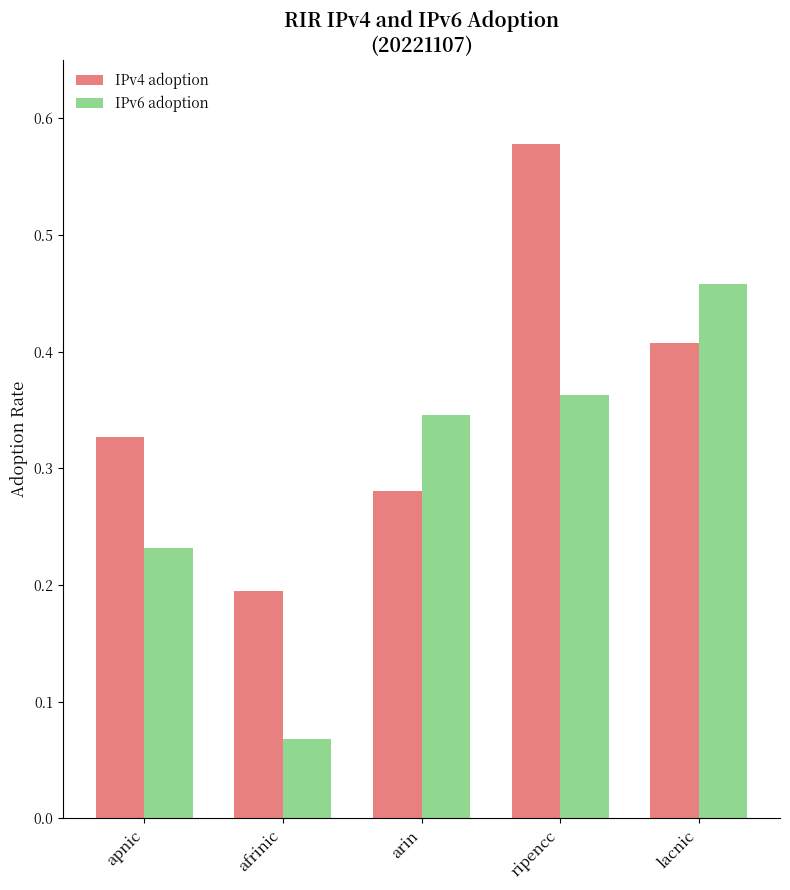

At how many categories does at least one series exceed 0?

5